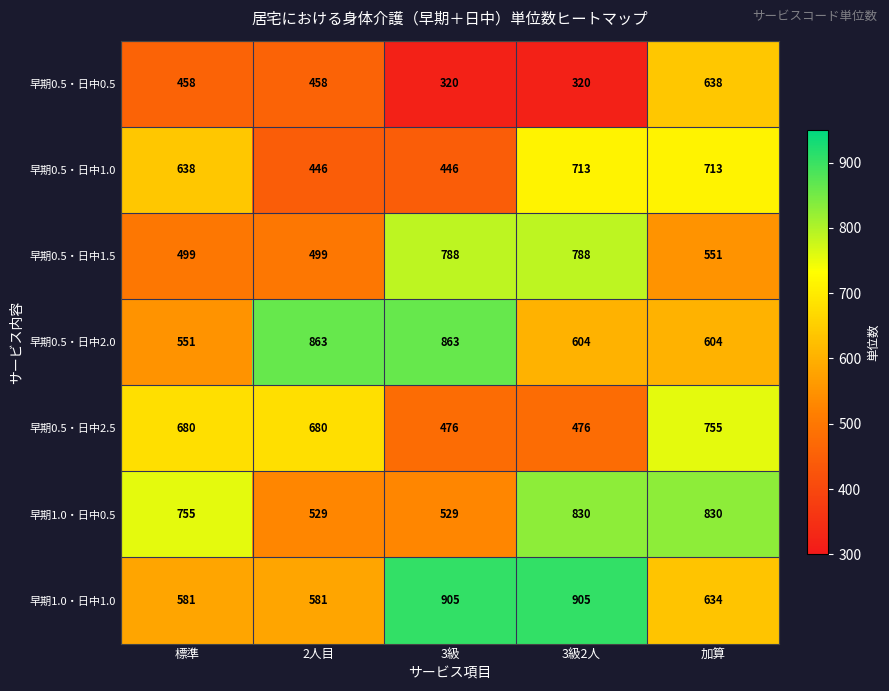

Which series has the largest total across all categories?

早期1.0・日中1.0